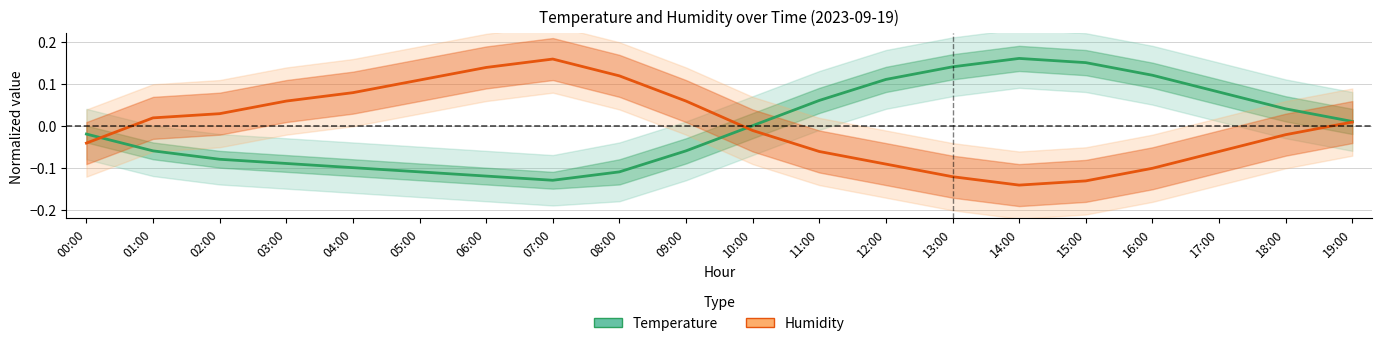

Where is the first local minimum for Temperature (normalized)?

07:00